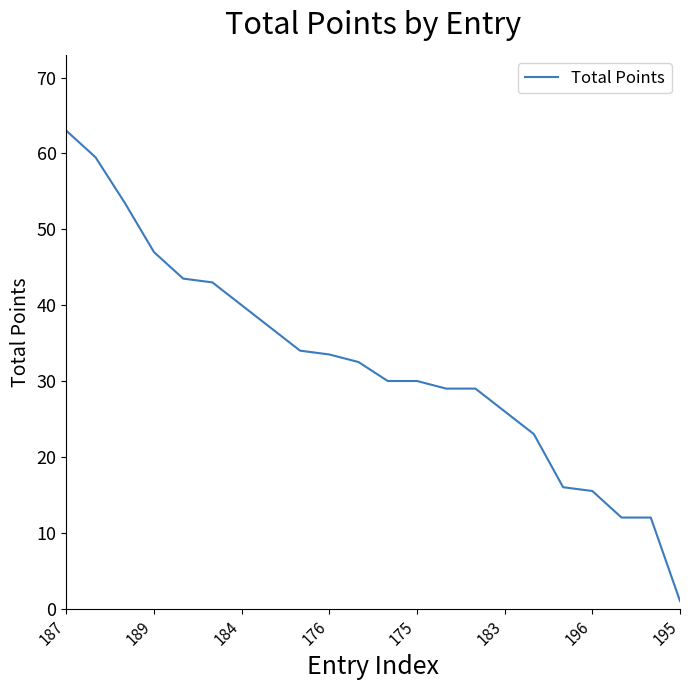

What is the difference between the maximum and minimum values?

62.0